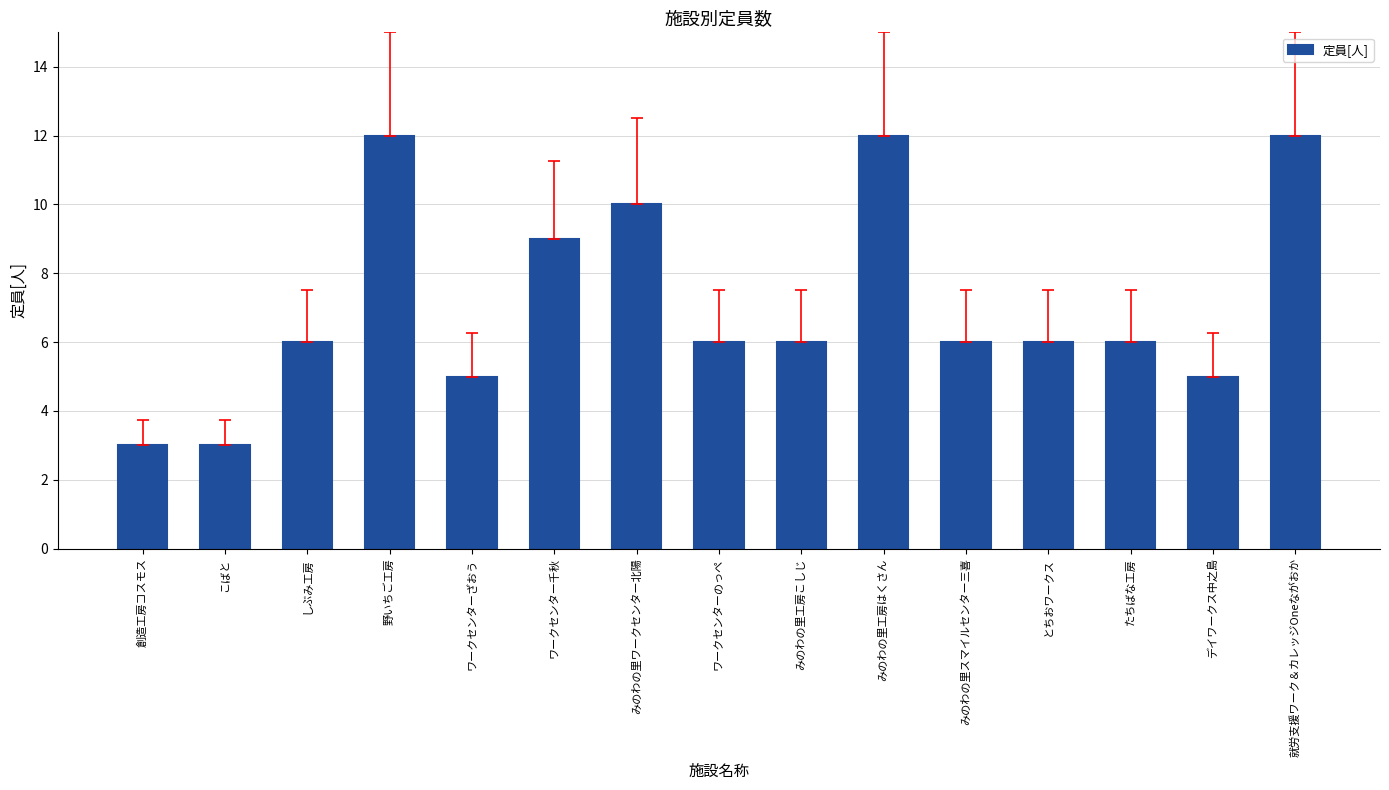

What is the sum of all values?

107